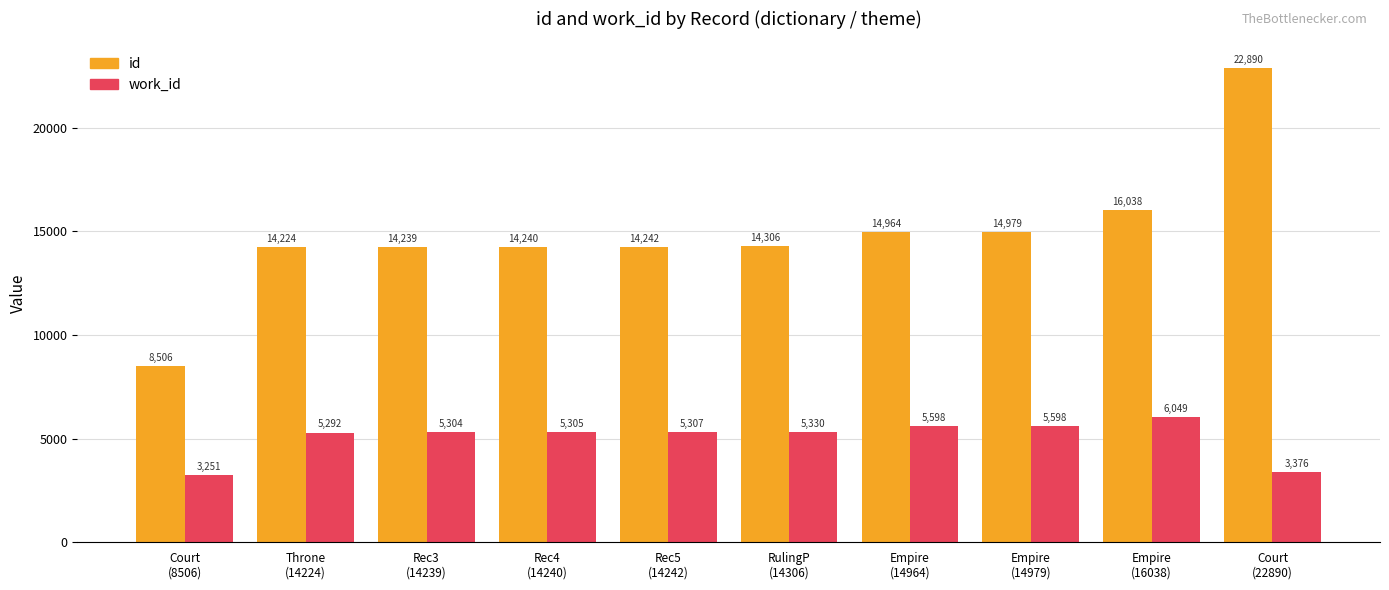

What is the sum of the id values at Empire
(14979) and Court
(22890)?

37869